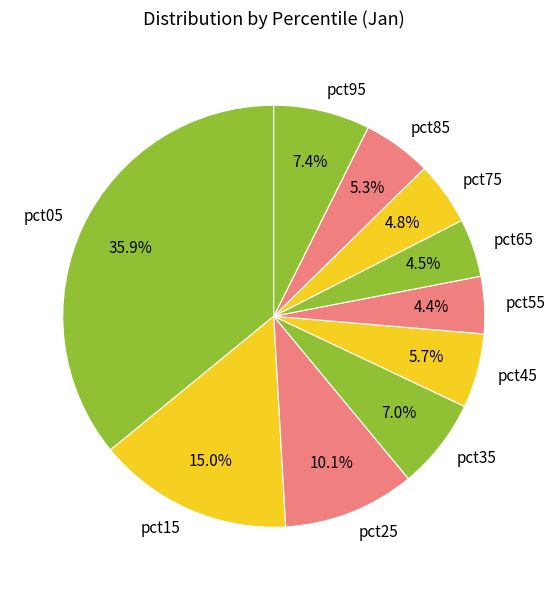

Between pct35 and pct15, which is larger?

pct15